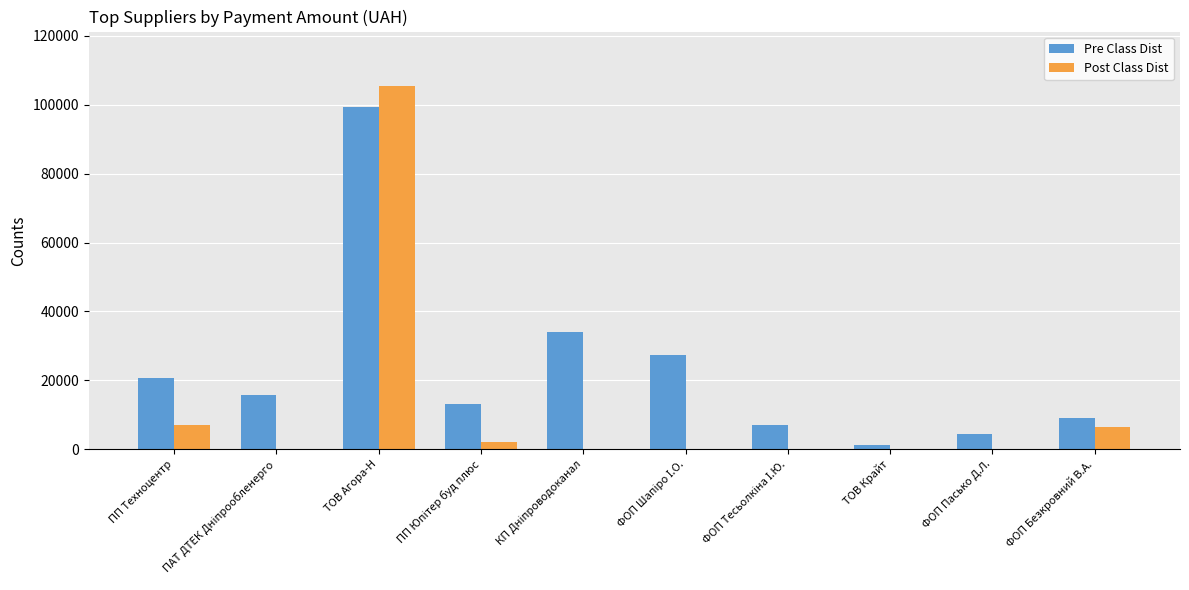

Which series changed the most between ТОВ Агора-Н and ФОП Безкровний В.А.?

Post Class Dist